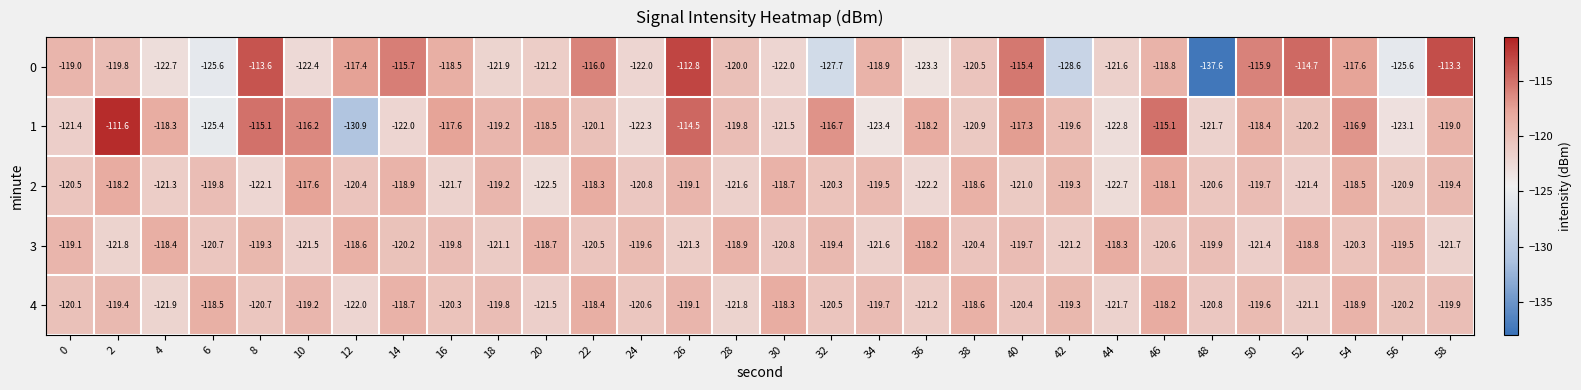

What is the smallest value displayed?

-137.6